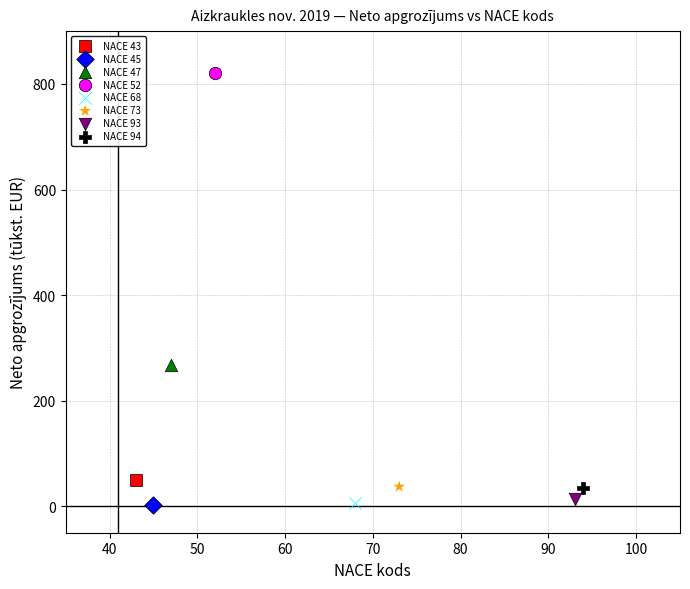

What are all the series names shown in the legend?

NACE 43, NACE 45, NACE 47, NACE 52, NACE 68, NACE 73, NACE 93, NACE 94